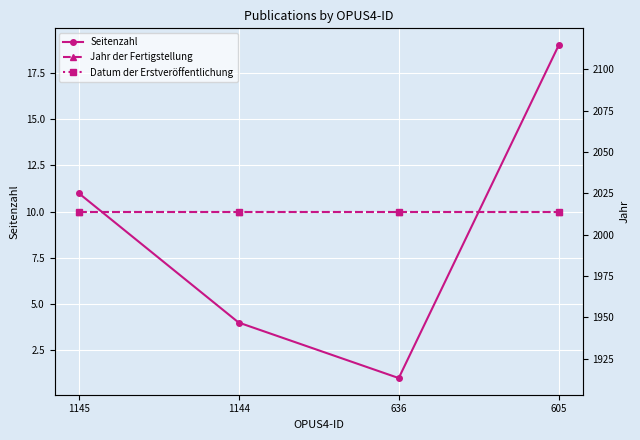

Is it true that Seitenzahl equals 33 at 605?

False